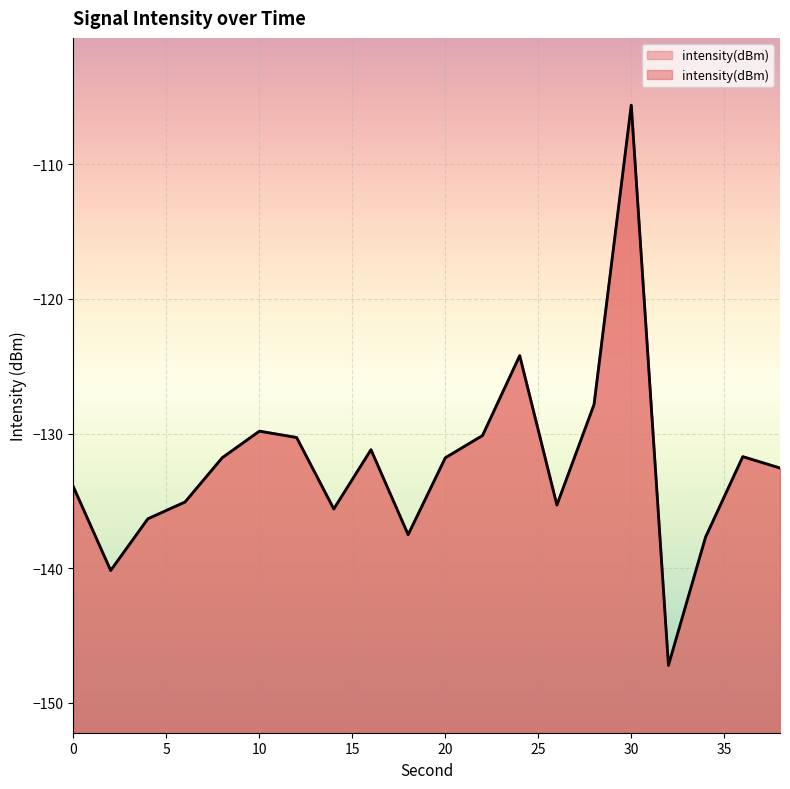

How many lines are shown in the chart?

1